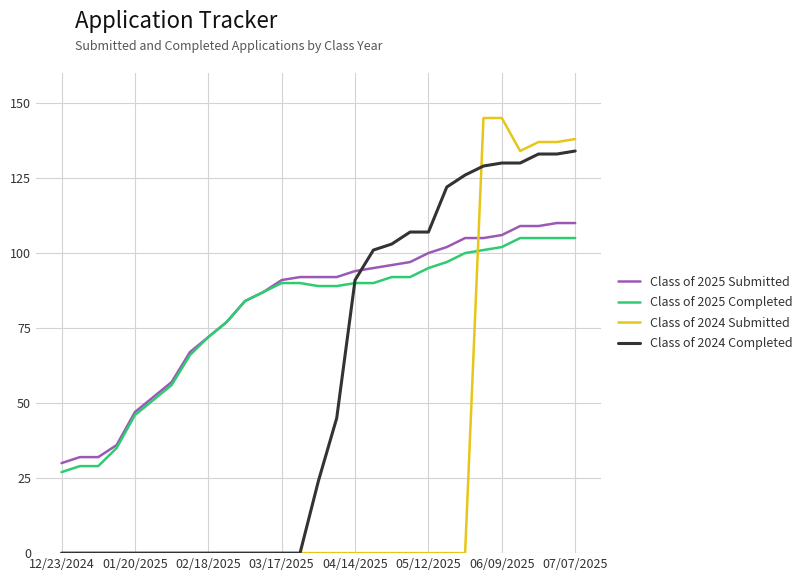

Which series has the largest total across all categories?

Class of 2025 Submitted